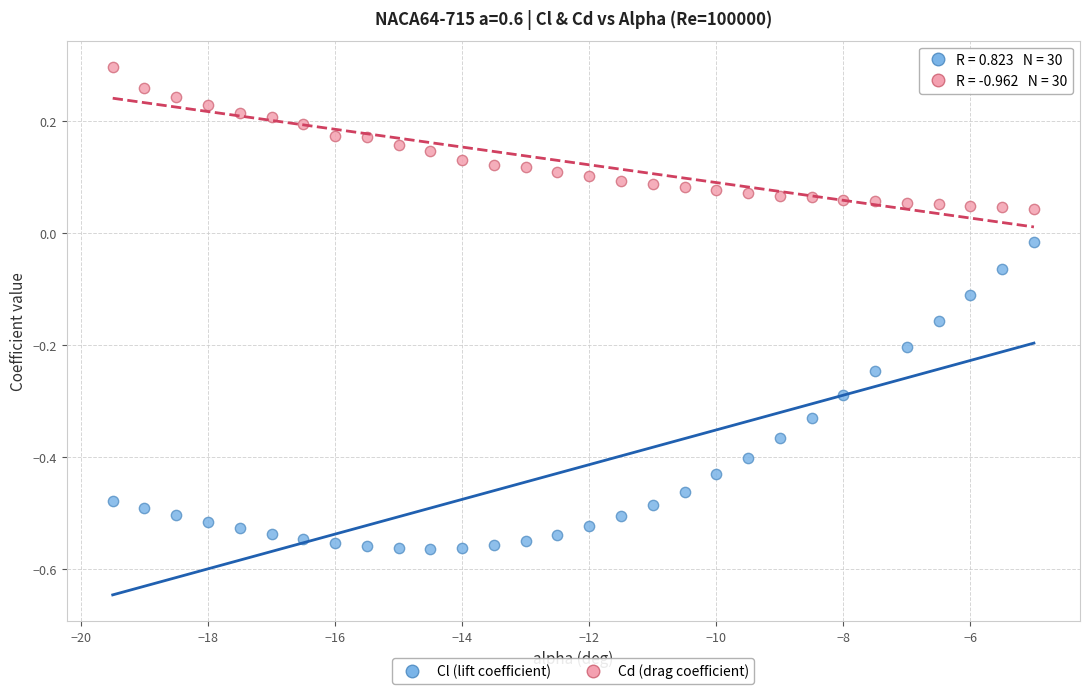

Which series contains the highest Y value?

Cd (drag coefficient)